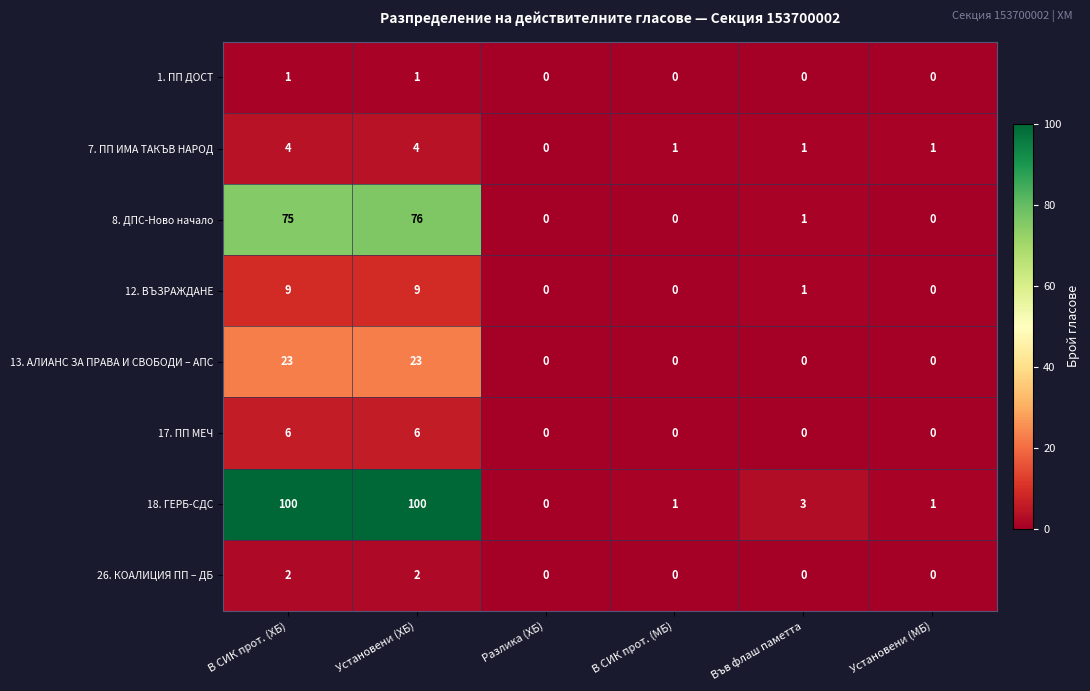

Between Във флаш паметта and Установени (МБ), which series saw the biggest shift?

18. ГЕРБ-СДС